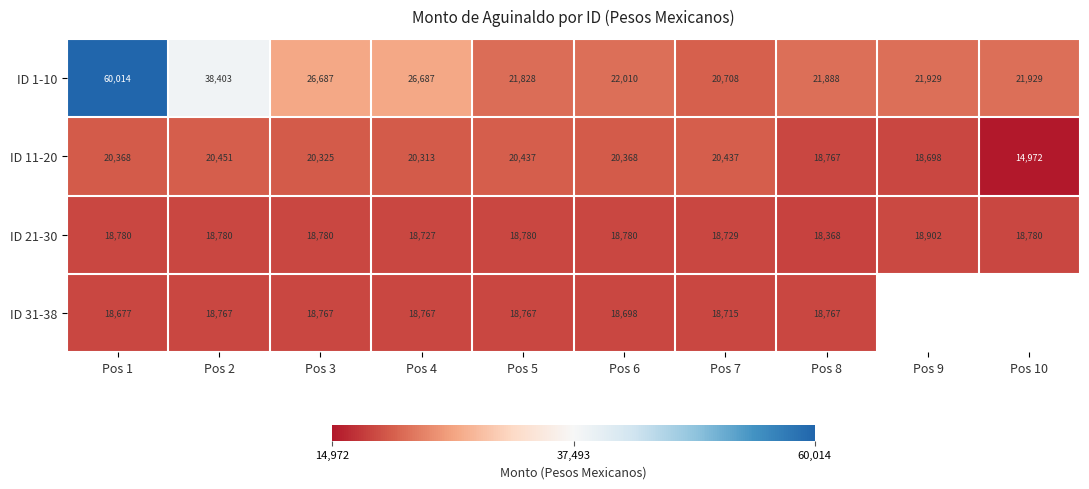

What is the spread (max minus min) of values at Pos 6?

3312